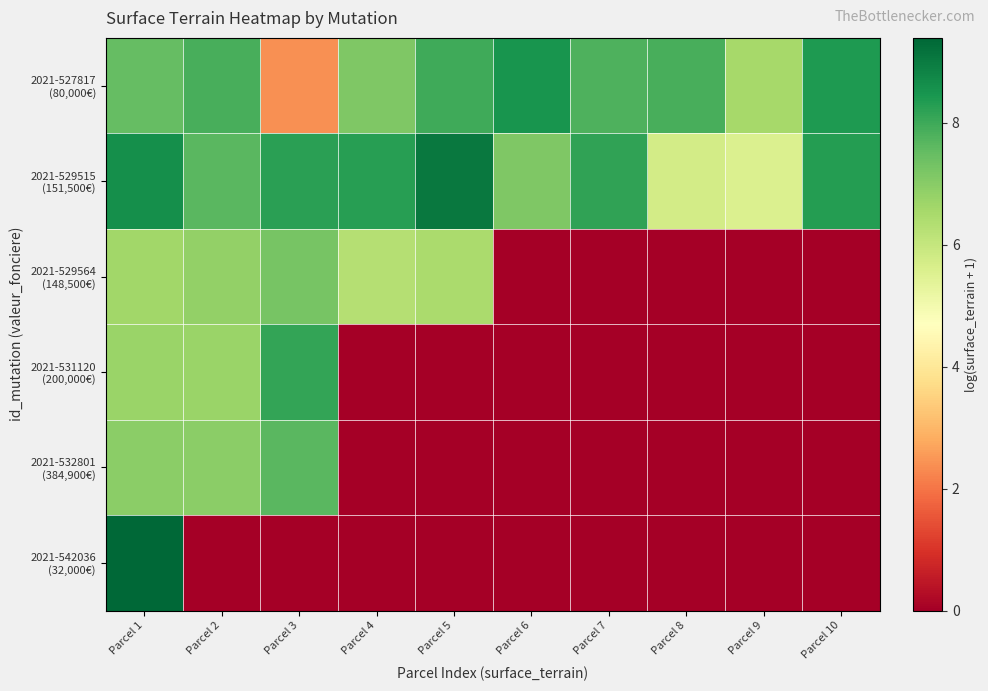

Which series has the largest total across all categories?

2021-529515 (151,500€)